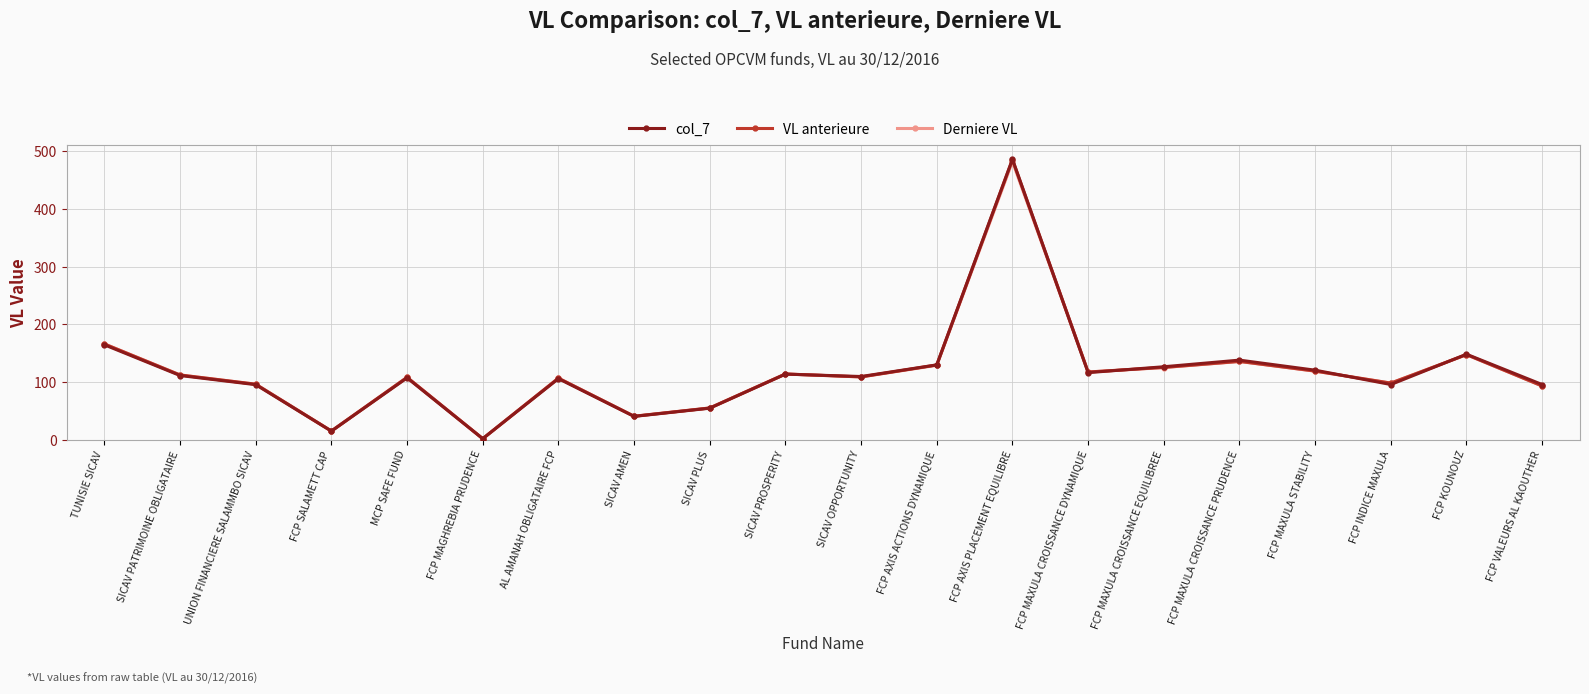

Between SICAV PATRIMOINE OBLIGATAIRE and SICAV PROSPERITY, which is larger?

SICAV PROSPERITY